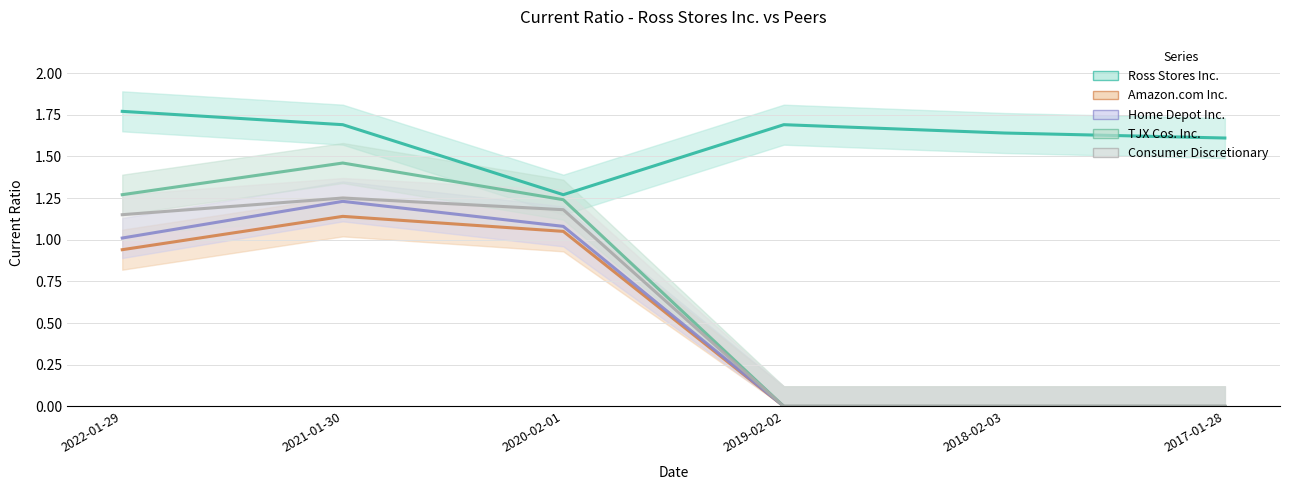

At how many categories does at least one series exceed 0?

6